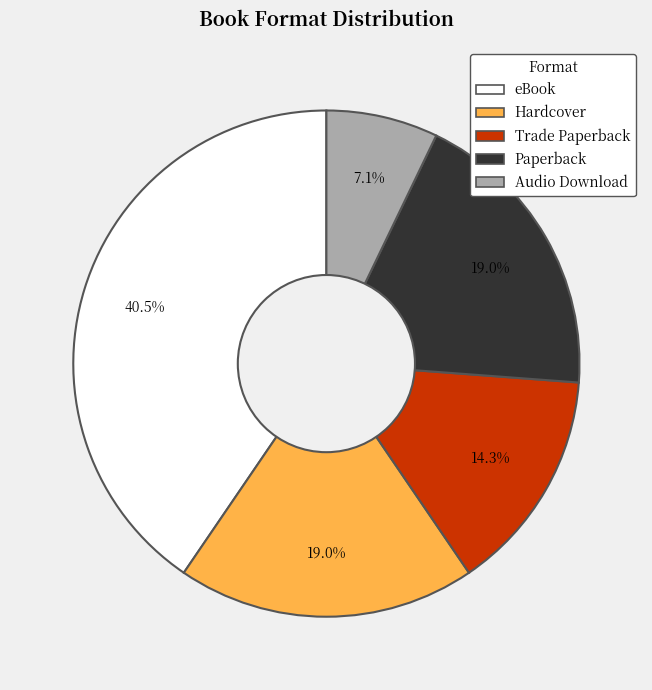

To the nearest percent, what is the difference between the largest and smallest slice percentages?

33%